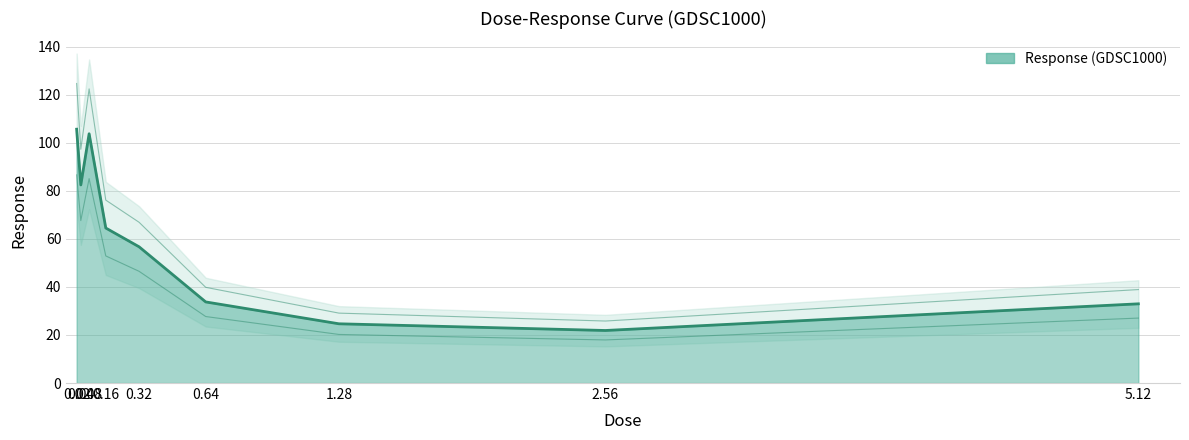

Where is the first local maximum?

0.08